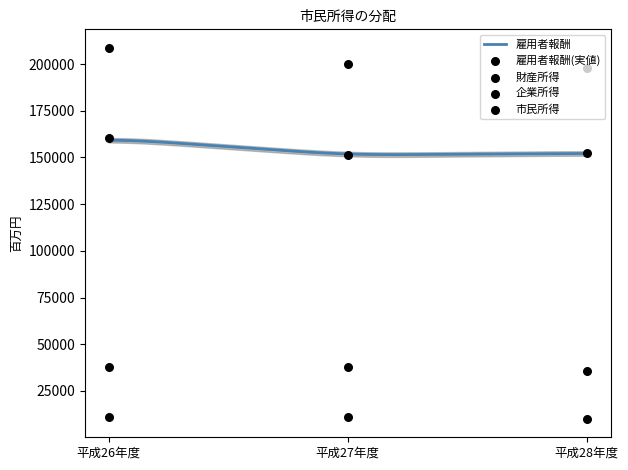

Which series reaches the maximum Y coordinate?

市民所得